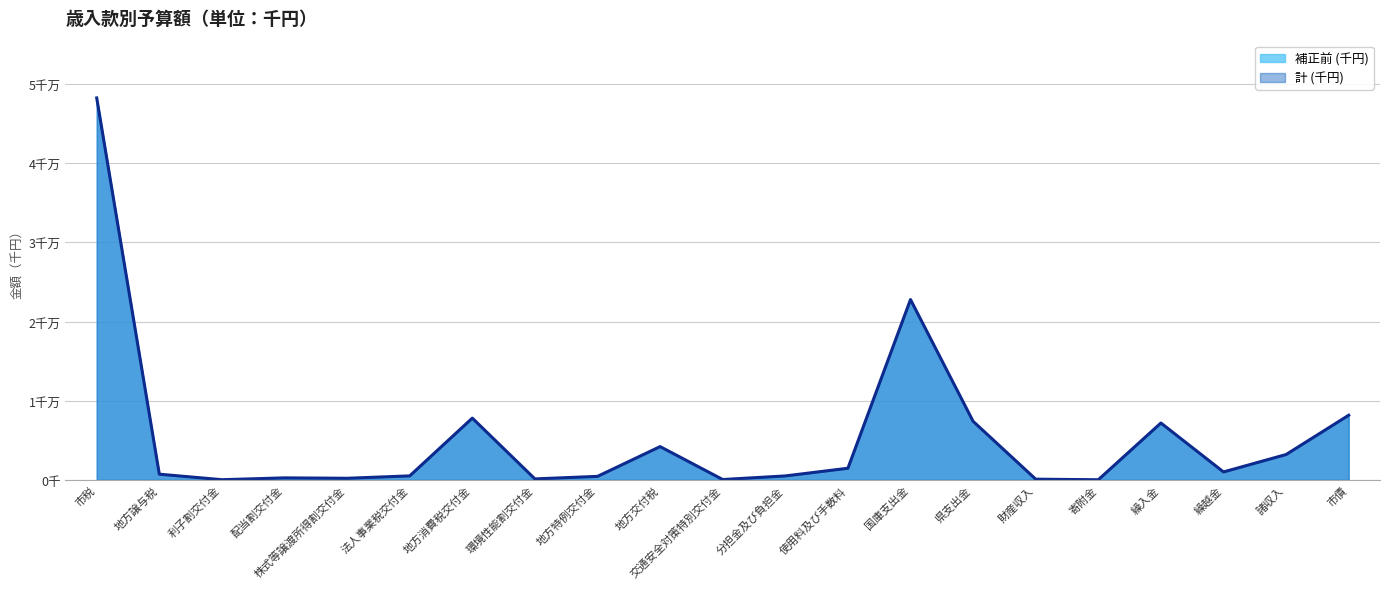

What is the highest value of the 計 (千円) series?

48244000